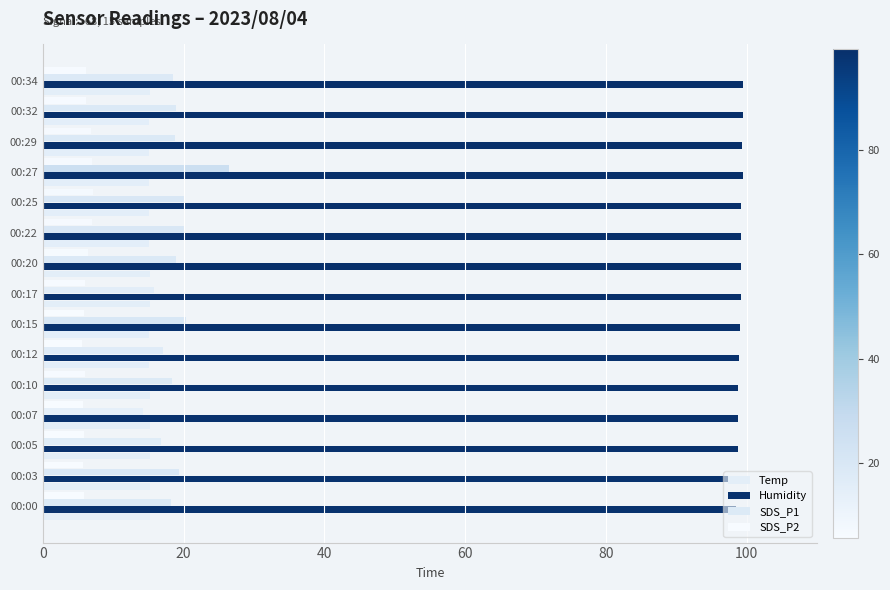

What are all the series names shown in the legend?

Temp, Humidity, SDS_P1, SDS_P2